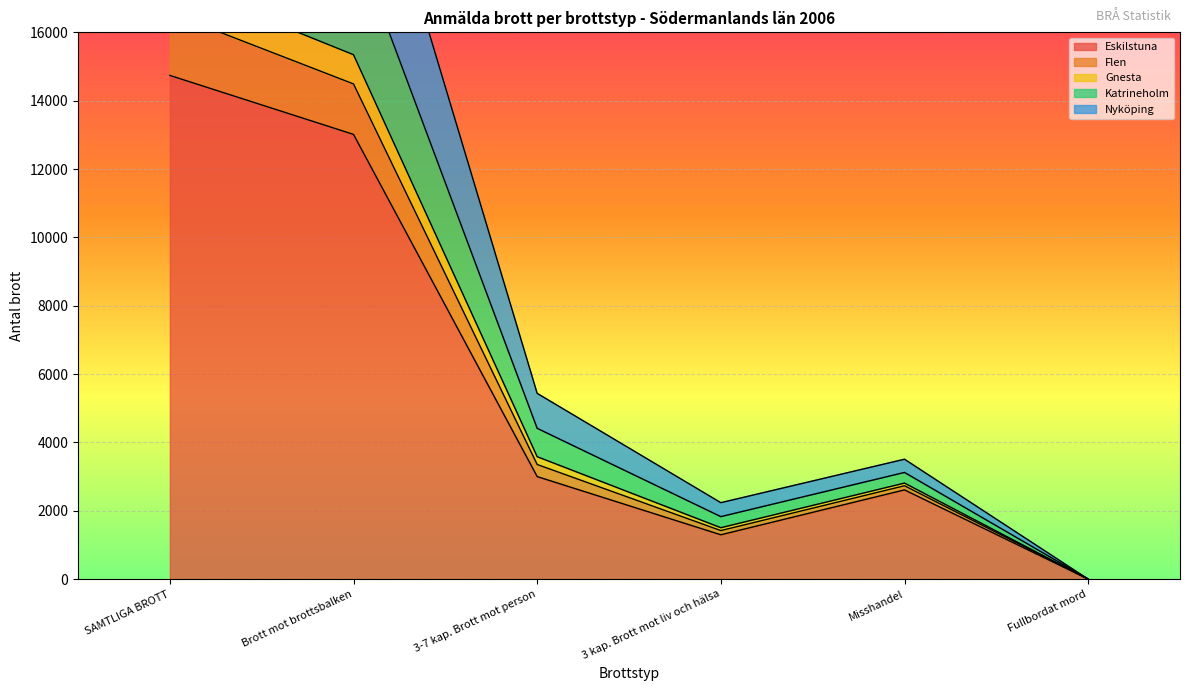

What is the difference between the Eskilstuna values at 3-7 kap. Brott mot person and SAMTLIGA BROTT?

11739